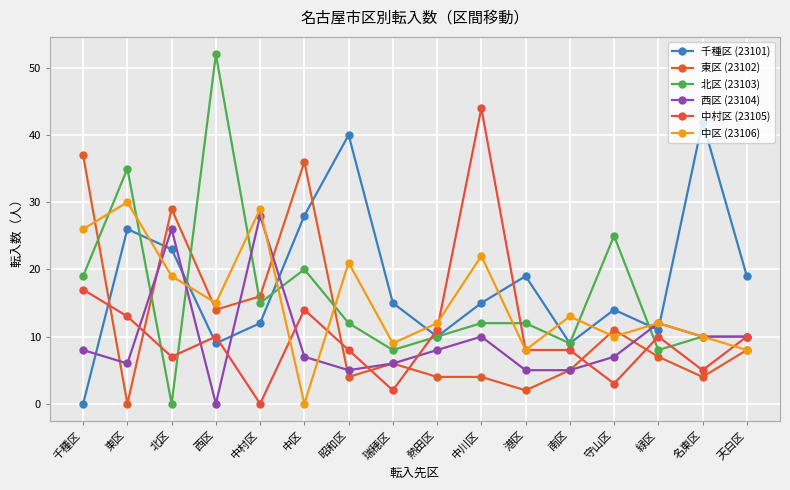

What is the total value across all series at 中川区?

107